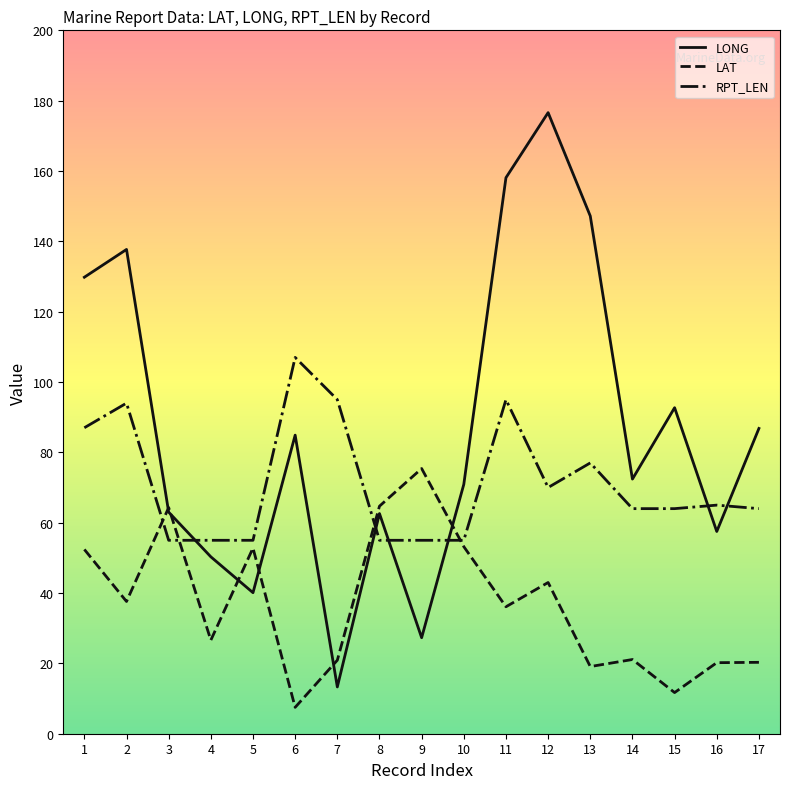

What is the maximum value shown in the chart?

176.6